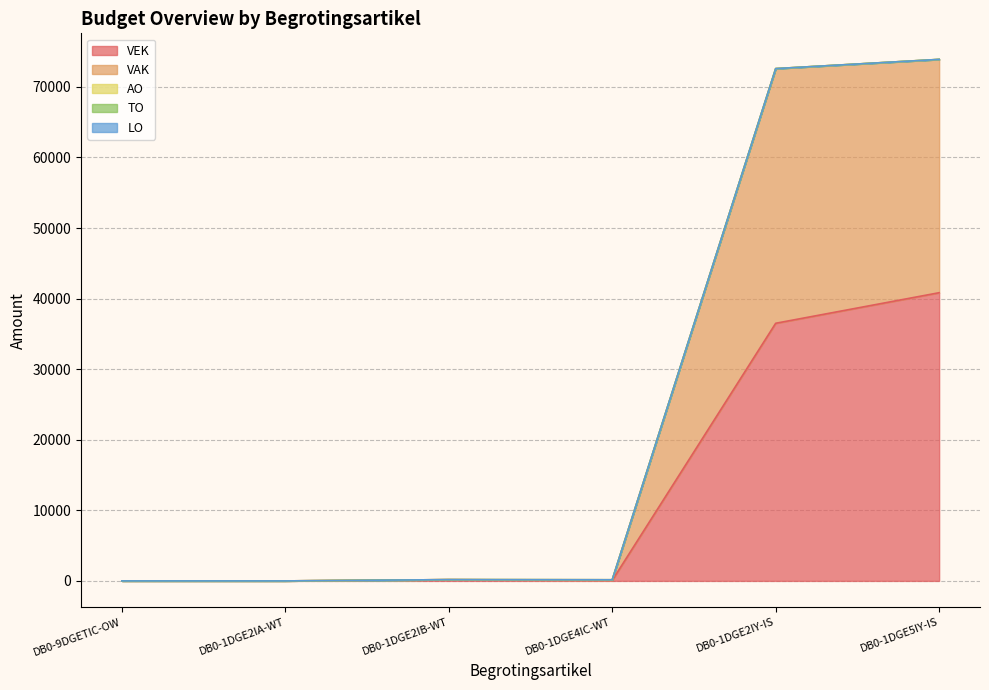

At which category does VEK reach its first local valley?

DB0-1DGE4IC-WT